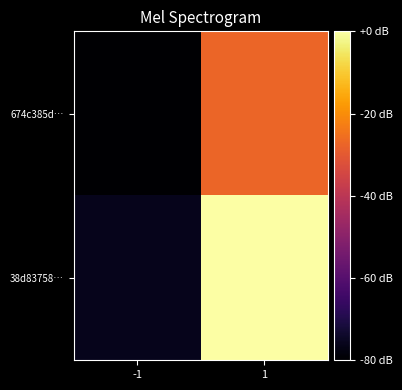

At -1, list the series in order from smallest to largest.

674c385d…, 38d83758…